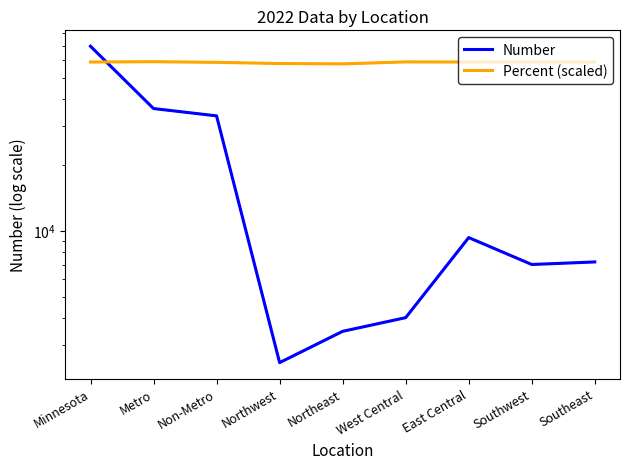

What is the lowest value of the Number series?

2495.0